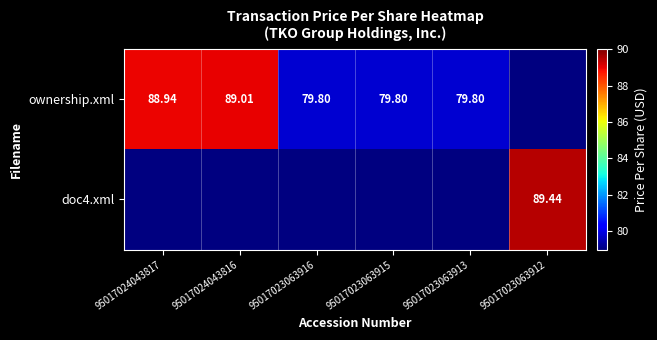

Between 95017024043817 and 95017024043816, which series saw the biggest shift?

ownership.xml